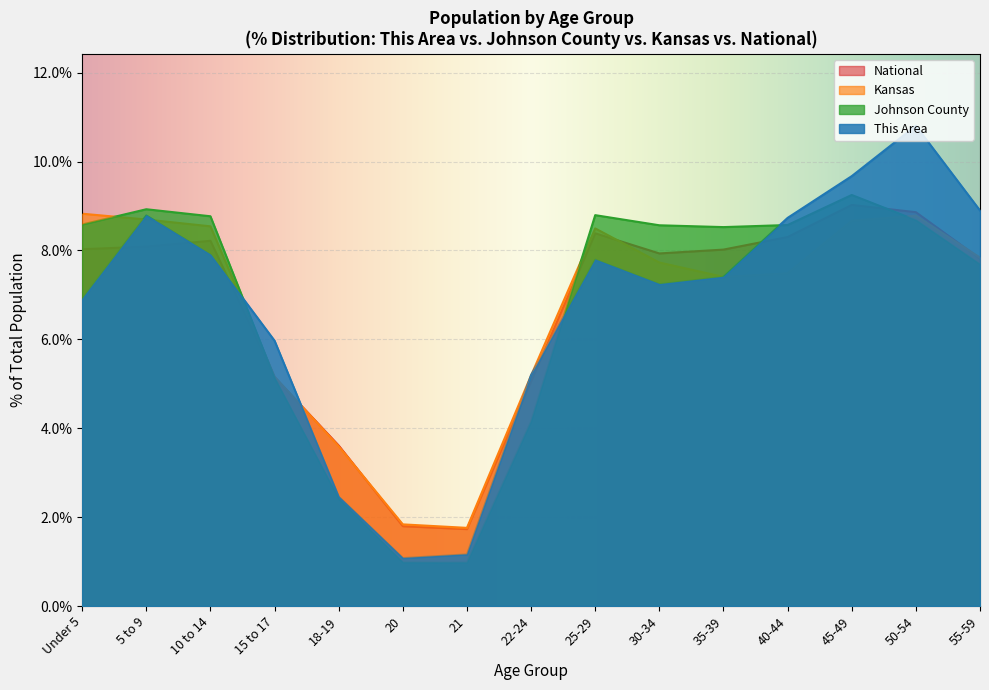

True or false: This Area has a value of 11.9 at 25-29.

False